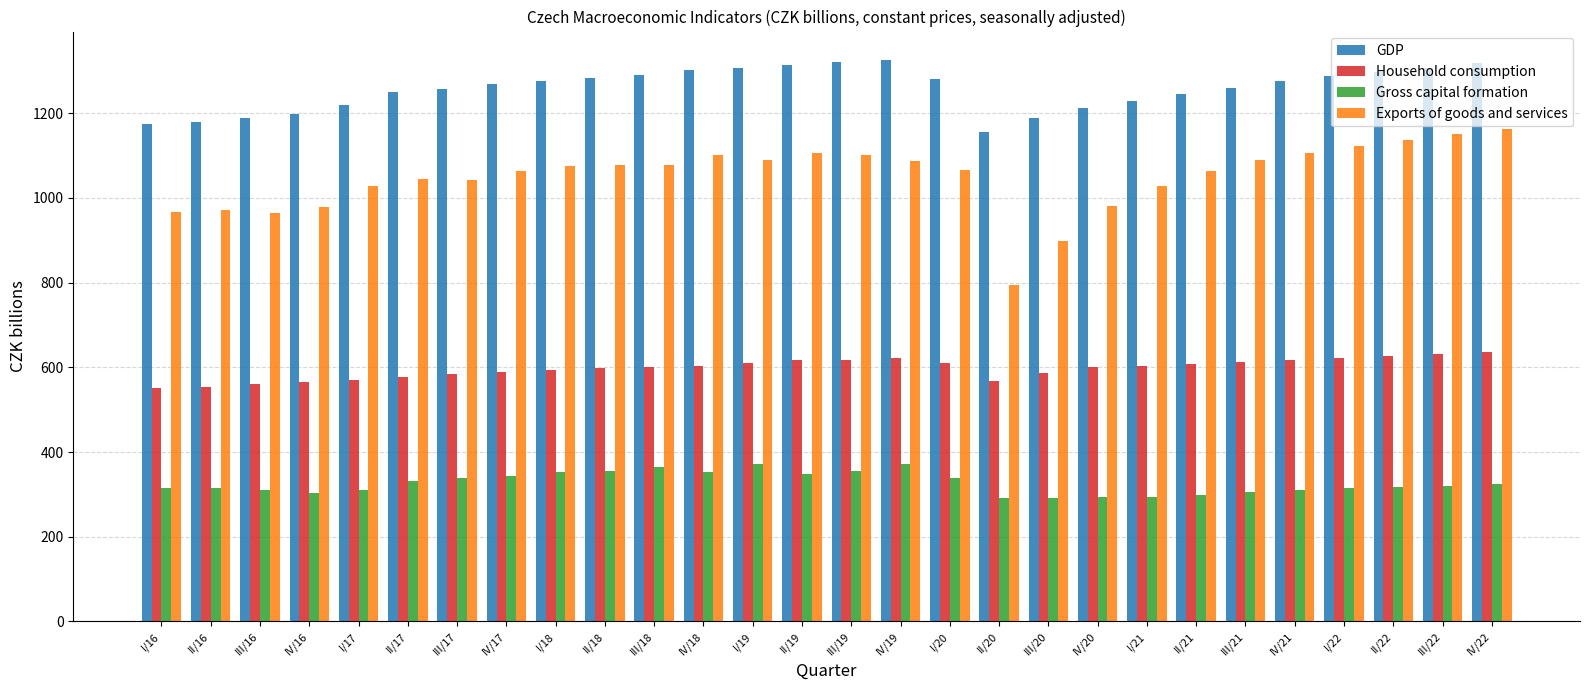

How many values in the GDP series exceed 1275?

14